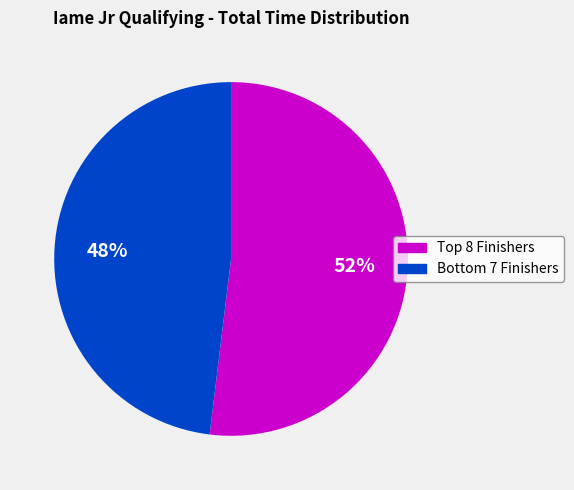

Count the number of slices in the pie.

2